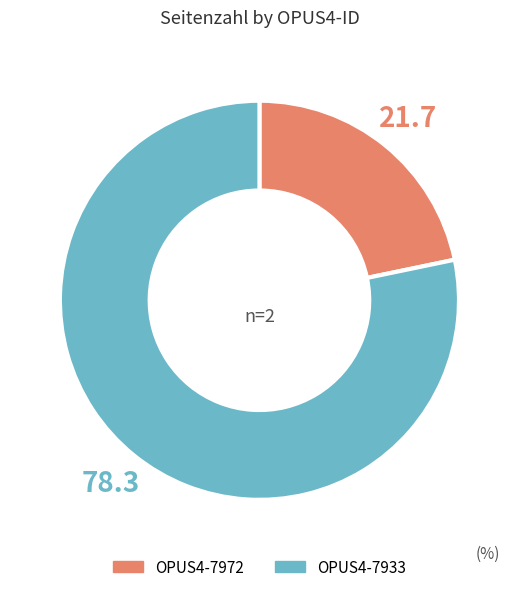

True or false: OPUS4-7933 accounts for 87% of the total.

False